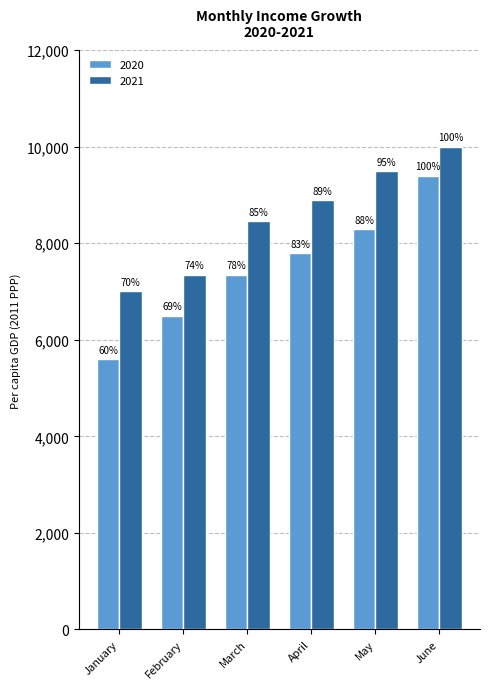

Does the chart contain any negative values?

No